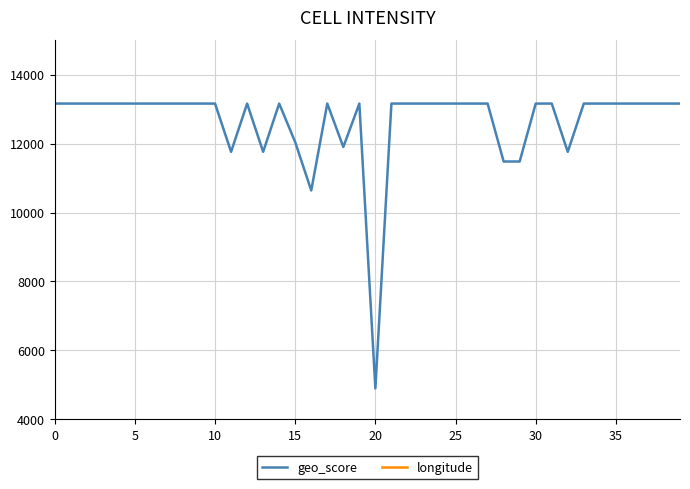

Is it true that geo_score equals 13160 at 0?

True